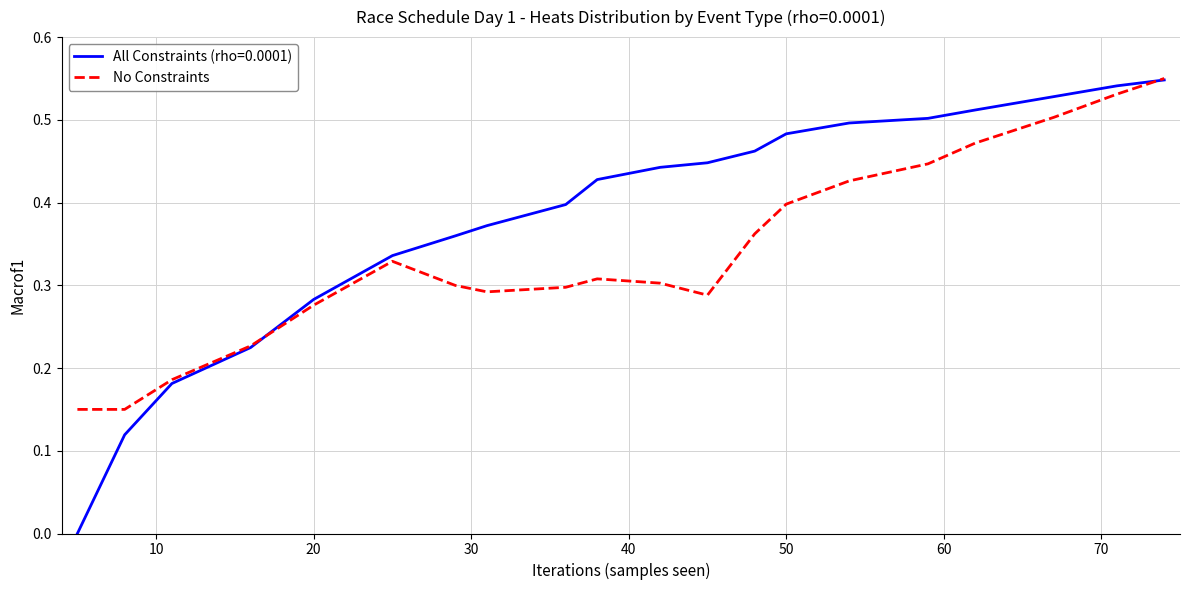

List the series in order of their overall mean, lowest first.

No Constraints, All Constraints (rho=0.0001)